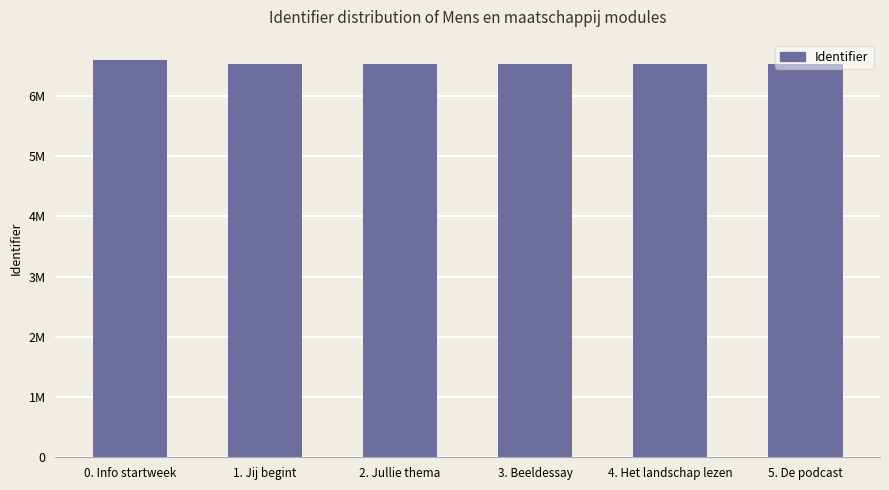

Rank the categories by value from lowest to highest.

1. Jij begint, 2. Jullie thema, 3. Beeldessay, 4. Het landschap lezen, 5. De podcast, 0. Info startweek